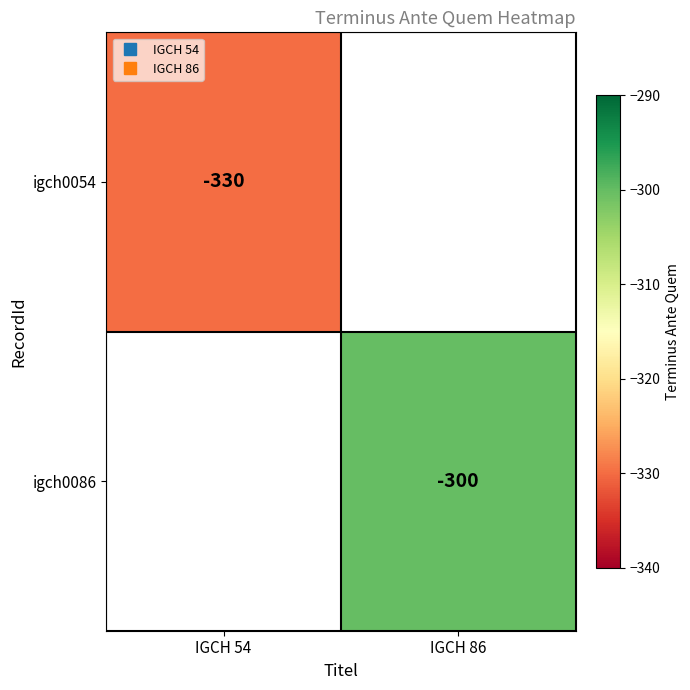

List the labels in order of igch0086 value, smallest first.

IGCH 54, IGCH 86